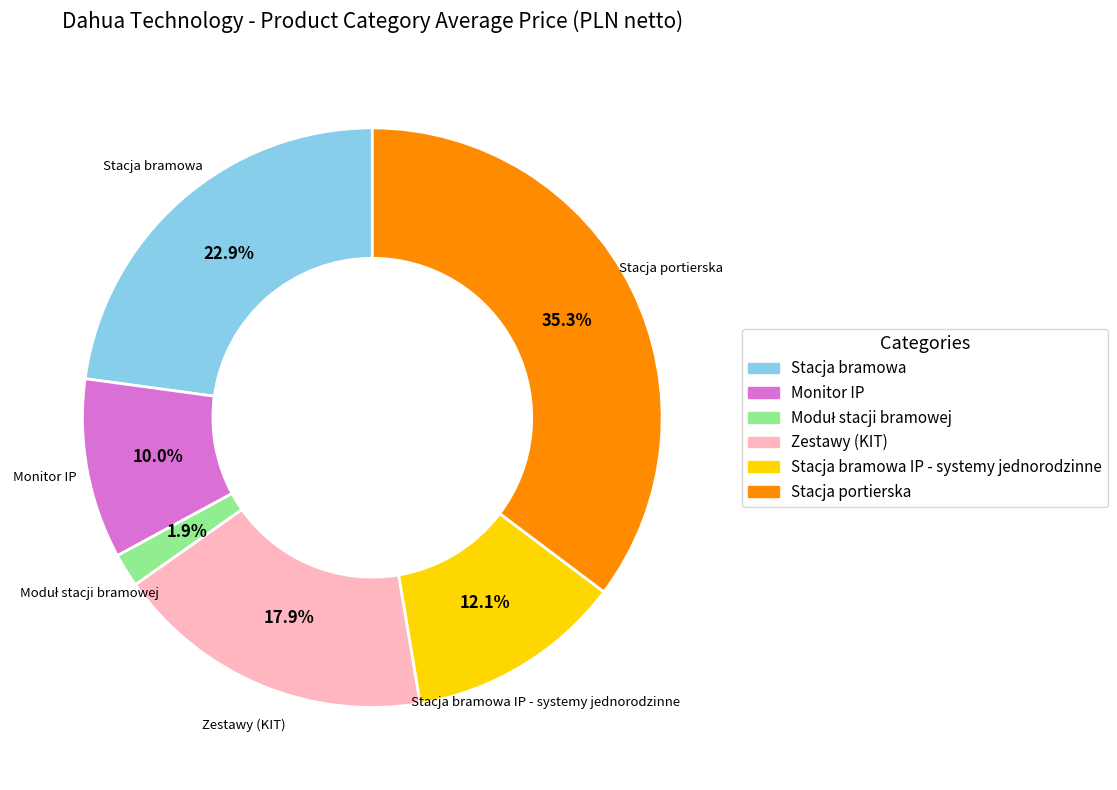

Is there any slice that represents more than half of the pie?

No